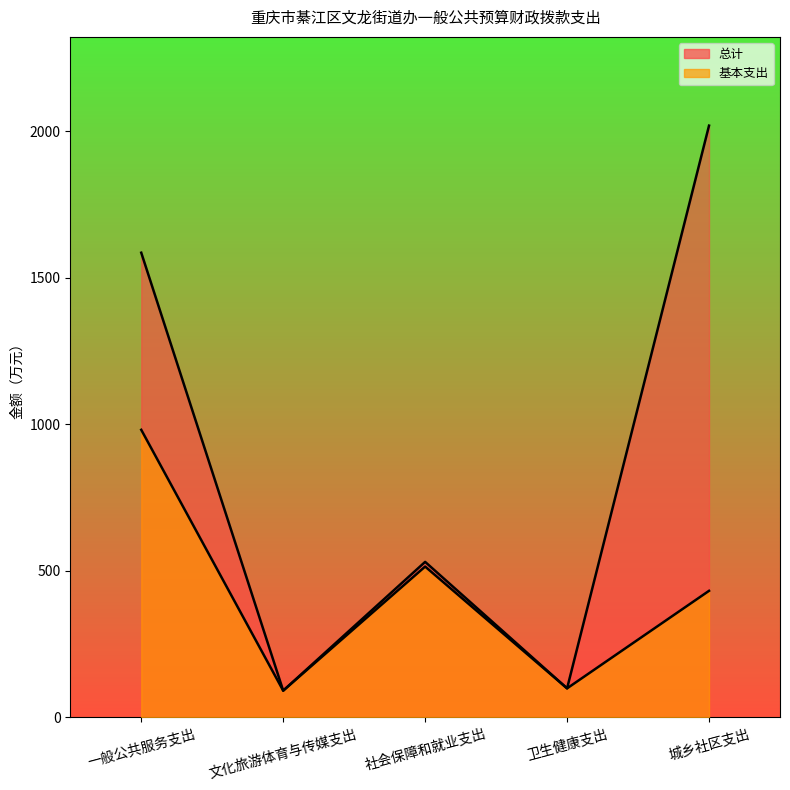

What is the label of the 4th point from the left?

卫生健康支出